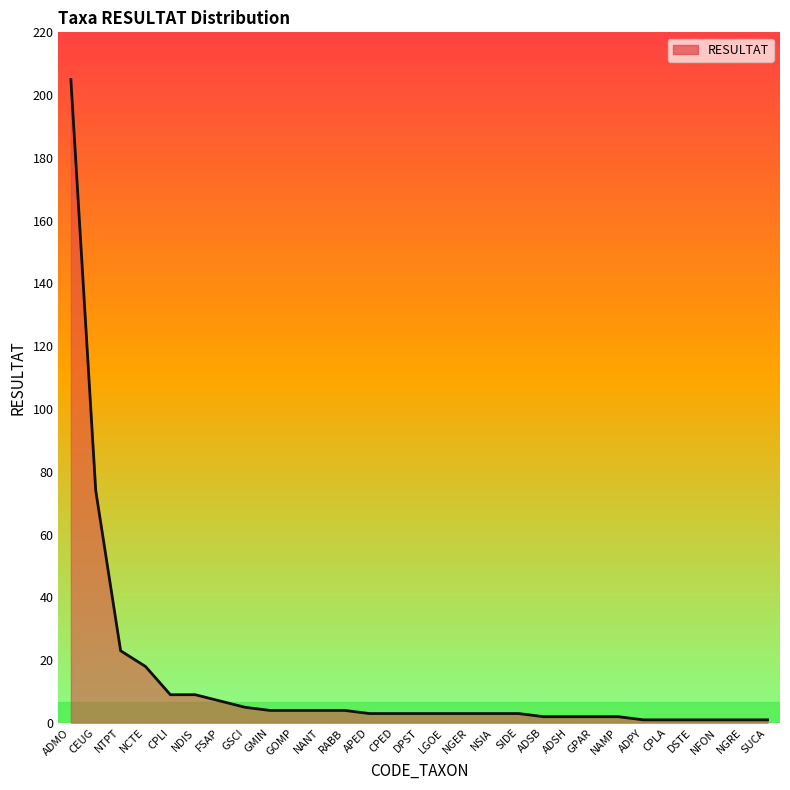

What position from the right is CEUG?

28